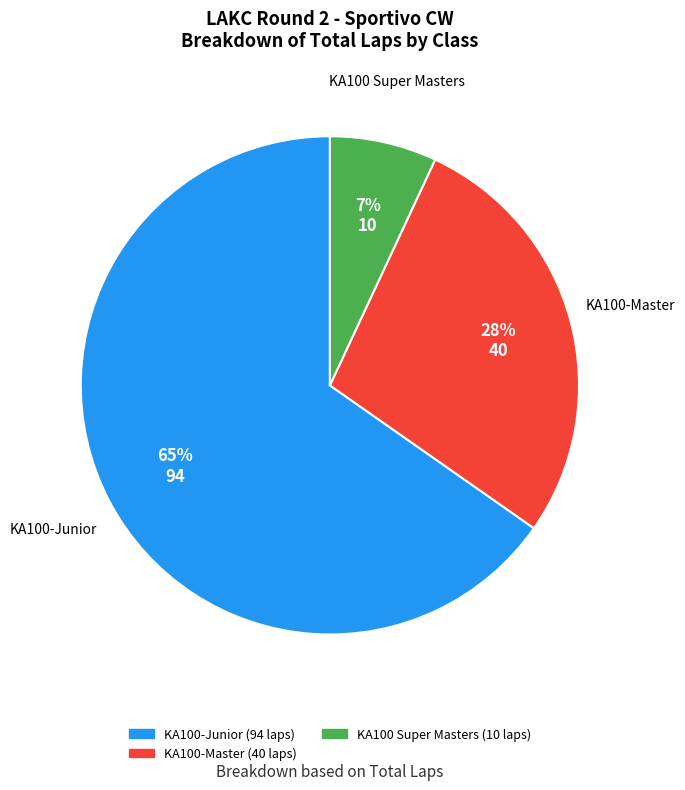

Count the number of slices in the pie.

3